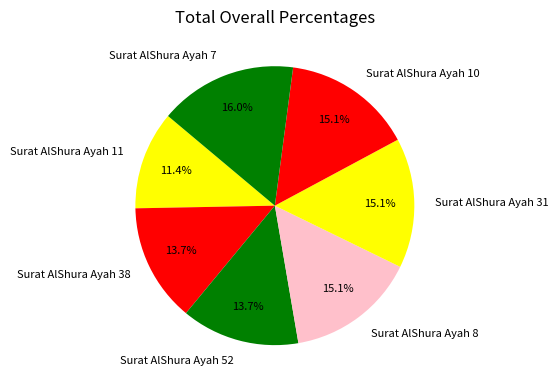

To the nearest percent, what is the average slice percentage?

14%